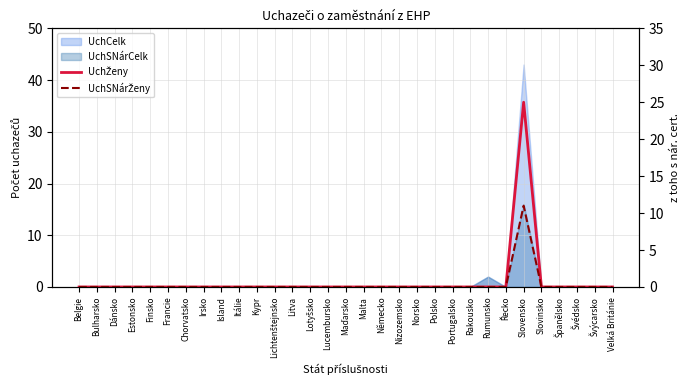

True or false: UchSNárŽeny has more than 0 interior local peaks.

True